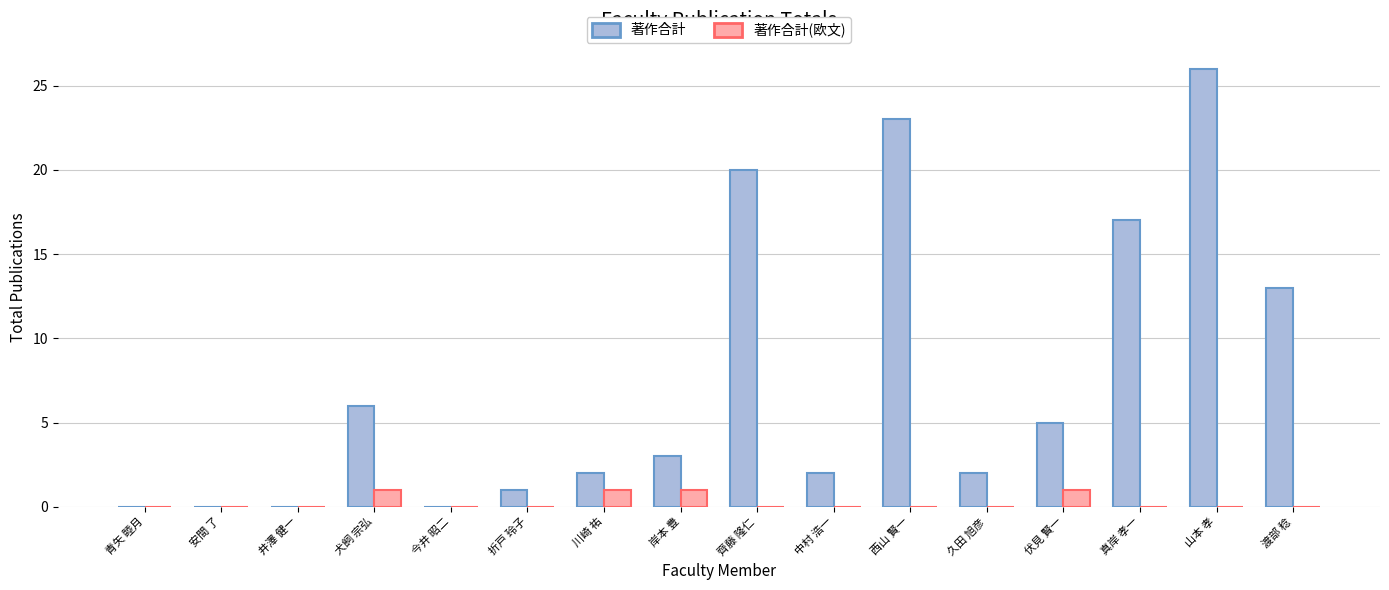

The value of 著作合計(欧文) at 安間 了 is -1. True or false?

False